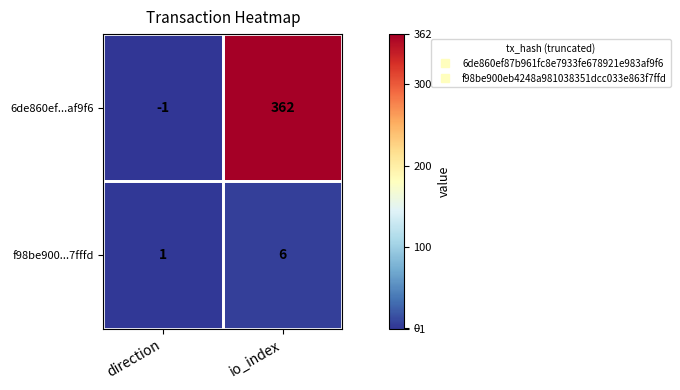

Where is f98be900...7fffd nearest to the value 3?

direction